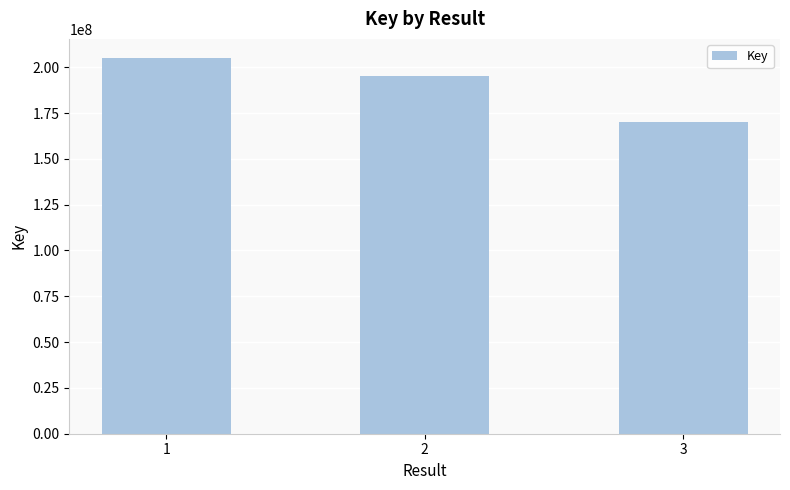

The chart shows a value of 205188285 at 1. True or false?

True